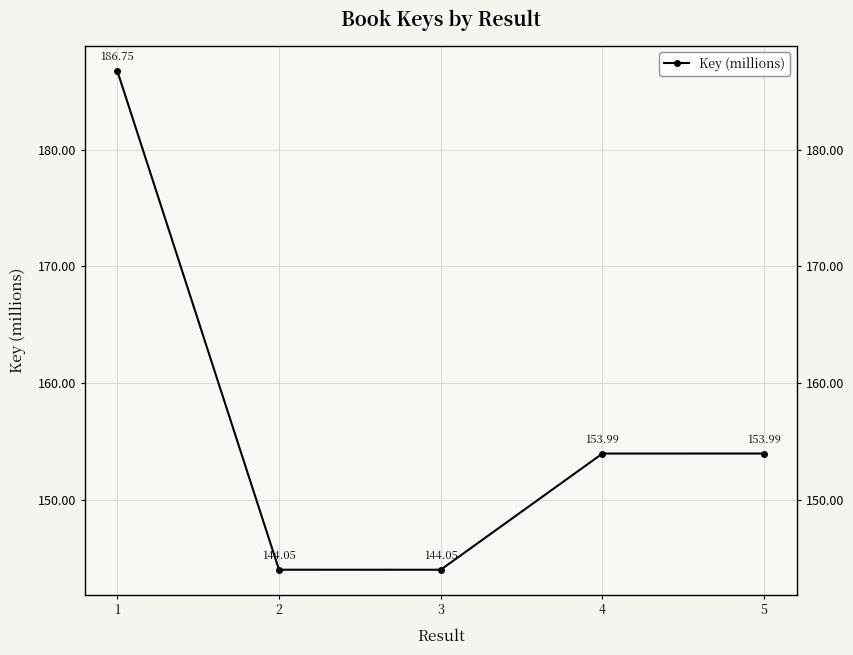

At which category does the data reach its first local peak?

4